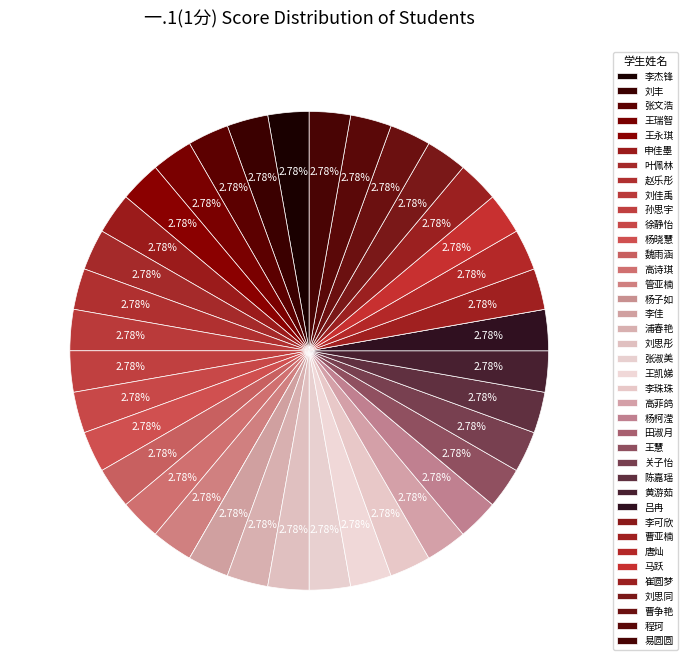

To the nearest percent, what is the difference between the 田淑月 and 魏雨涵 slice percentages?

3%